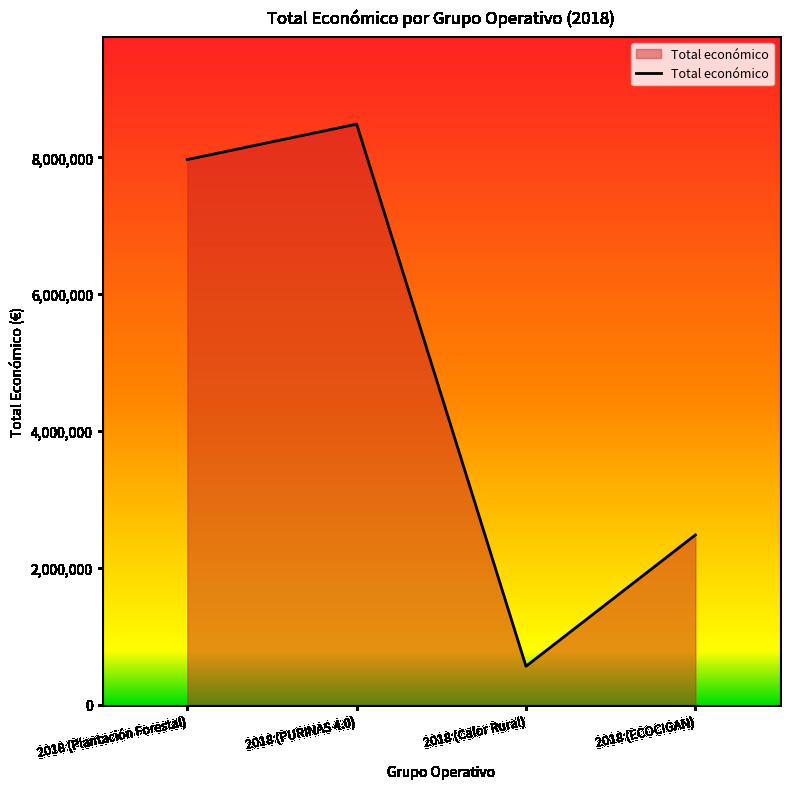

Reading left to right, list all the values displayed in this chart.

7967413	8484999	565835	2483714